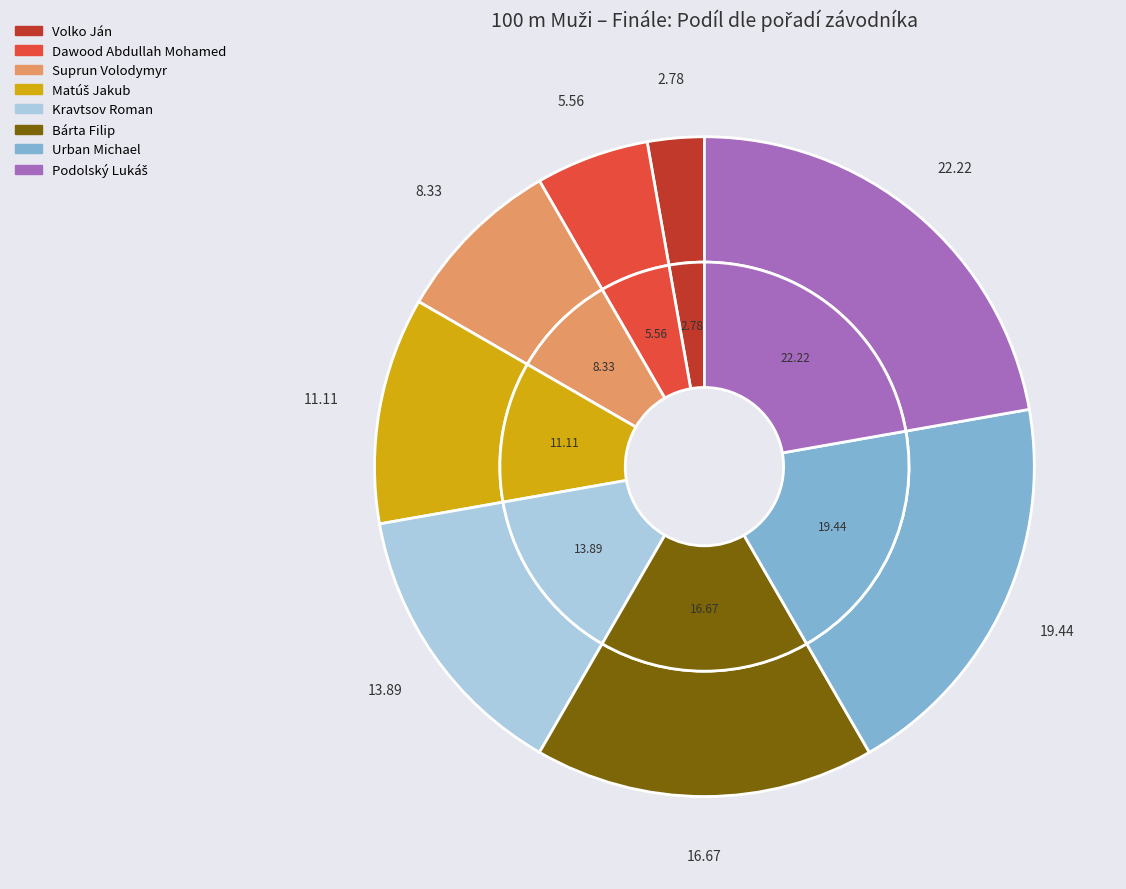

What is the ratio of the value at Urban Michael to the value at Volko Ján?

7.0